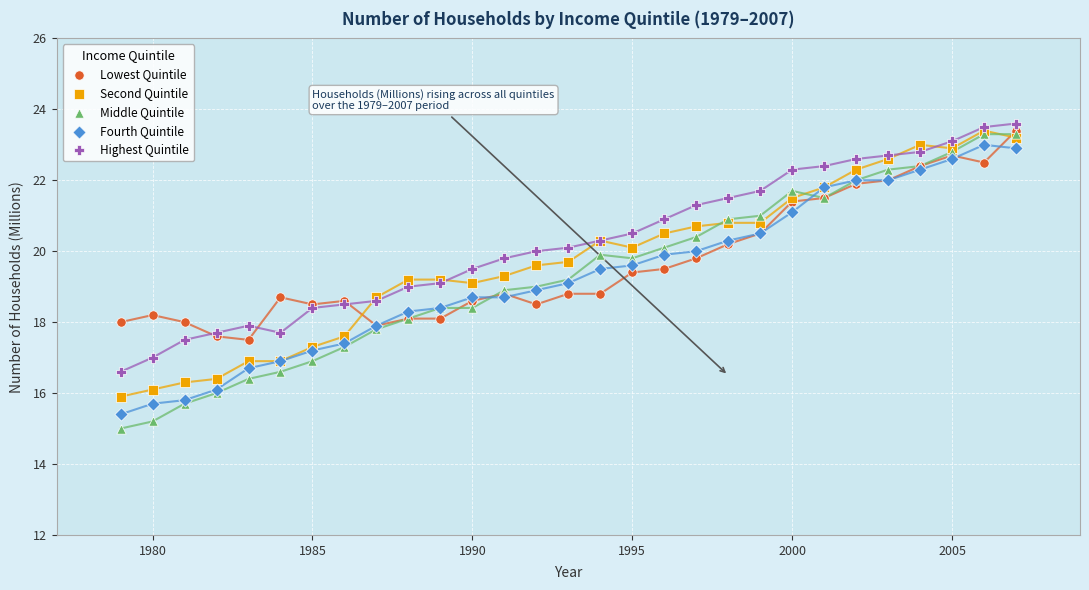

What are all the series names shown in the legend?

Lowest Quintile, Second Quintile, Middle Quintile, Fourth Quintile, Highest Quintile